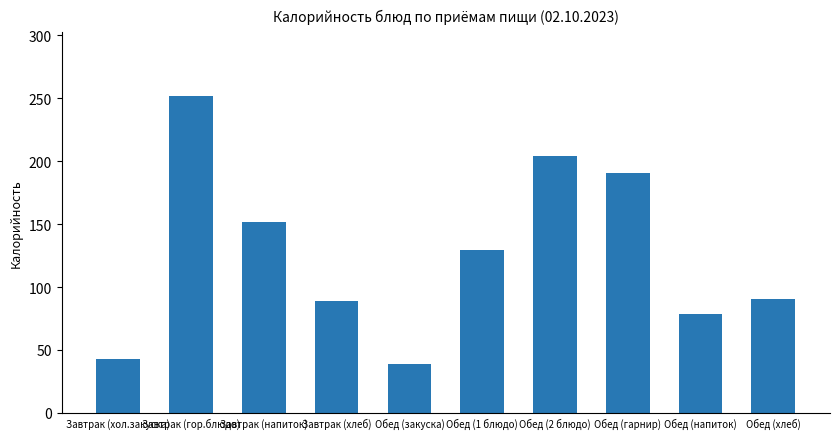

How many values exceed 129?

5